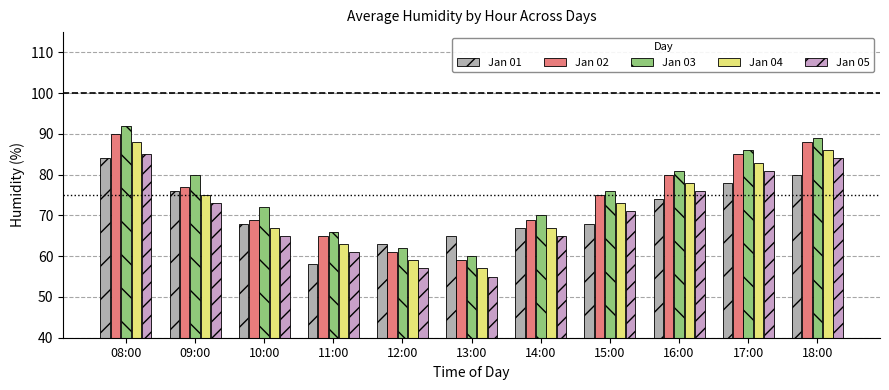

Are the bars grouped side by side (vs. stacked)?

Yes